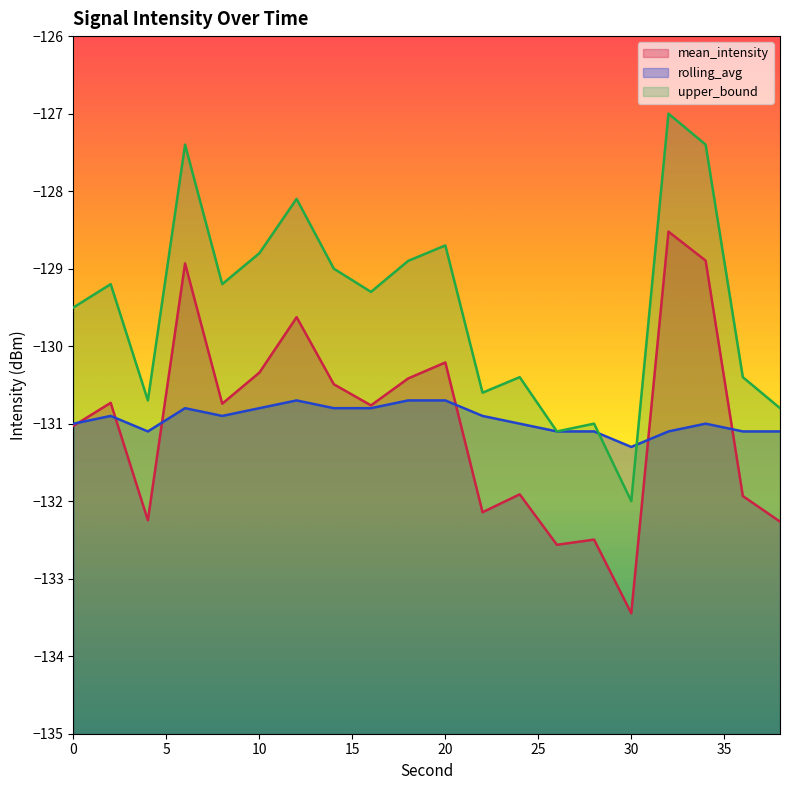

True or false: rolling_avg has more than 0 interior local peaks.

True